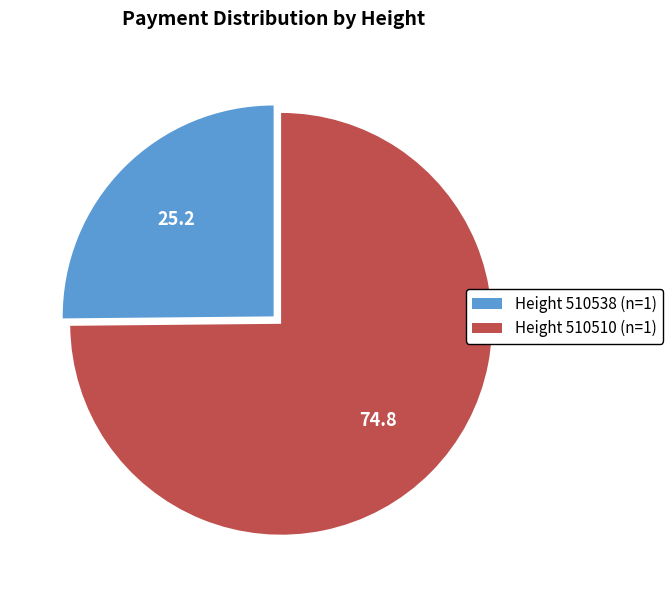

Does Height 510510 (n=1) account for over 50% of the chart?

Yes